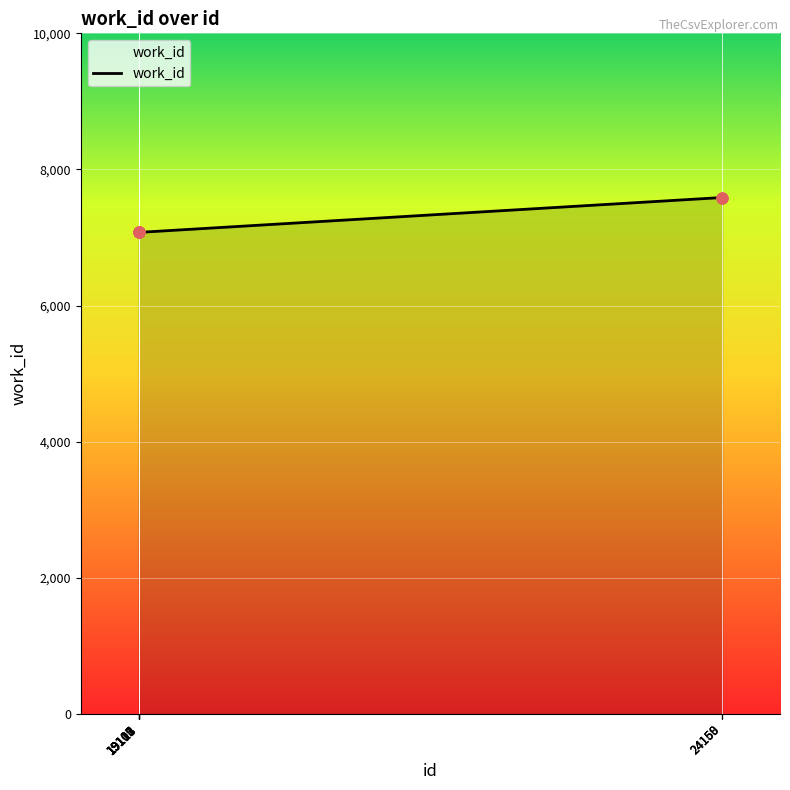

Approximately how many times larger is the value at 19112 compared to 19113?

1.0